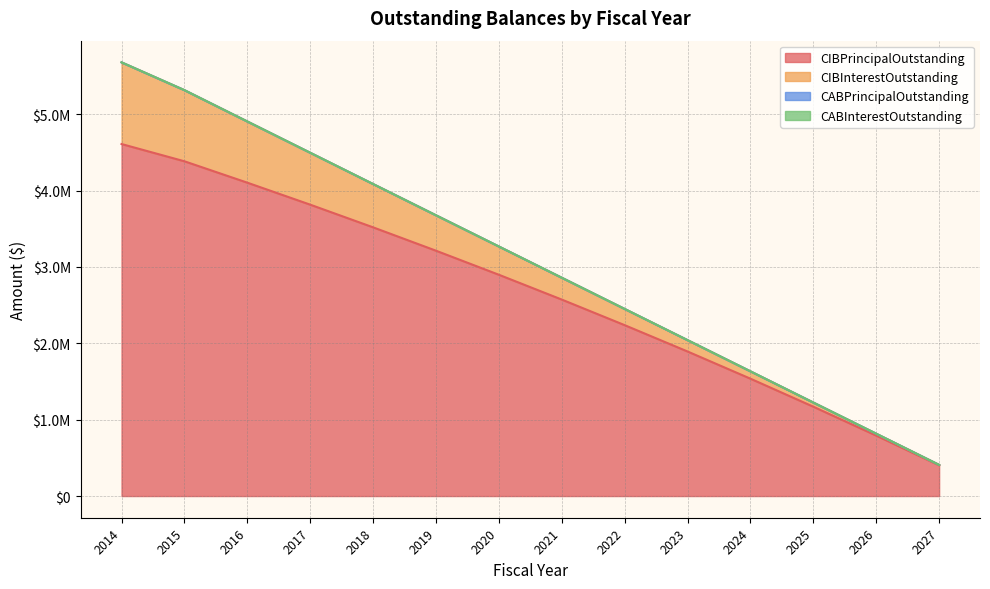

True or false: CIBInterestOutstanding has a value of 492992.1 at 2016.

False